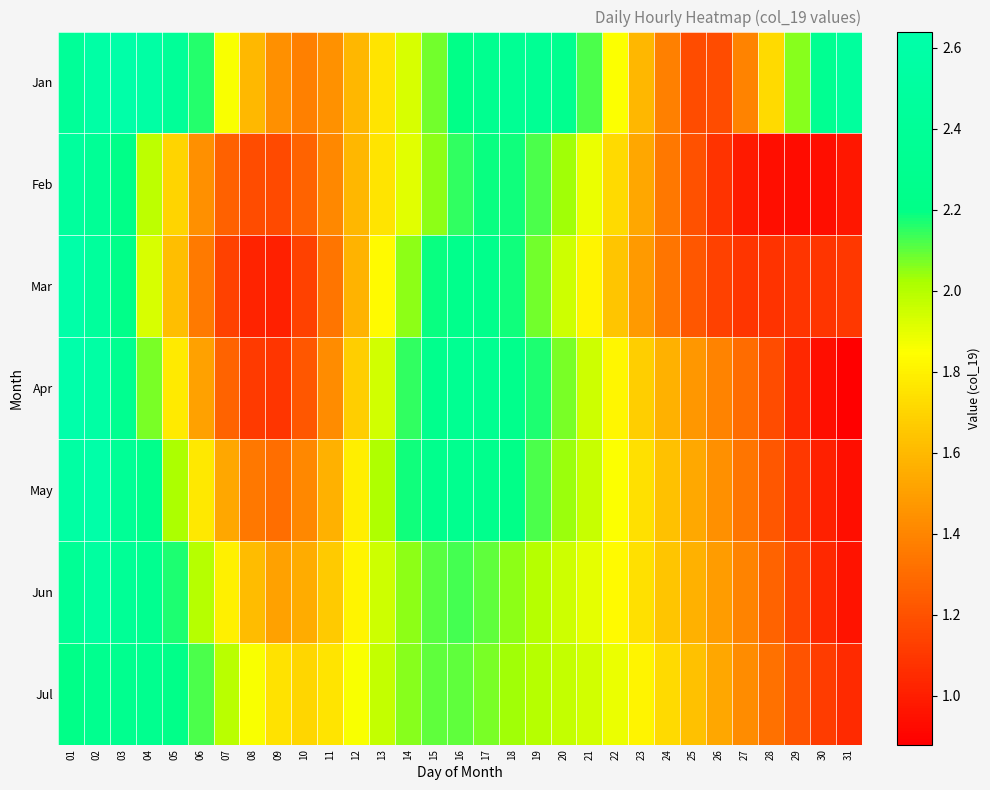

Reading right to left, list all the values displayed in this chart.

Jan: 31=2.5	30=2.3	29=2.1	28=1.7	27=1.4	26=1.2	25=1.2	24=1.4	23=1.6	22=1.9	21=2.1	20=2.3	19=2.4	18=2.4	17=2.3	16=2.2	15=2.1	14=1.9	13=1.8	12=1.6	11=1.4	10=1.4	09=1.4	08=1.6	07=1.9	06=2.2	05=2.4	04=2.6	03=2.6	02=2.6	01=2.4
Feb: 31=1.0	30=0.9	29=0.9	28=0.9	27=1.0	26=1.1	25=1.2	24=1.4	23=1.5	22=1.7	21=1.9	20=2.0	19=2.1	18=2.2	17=2.2	16=2.1	15=2.0	14=1.9	13=1.8	12=1.6	11=1.4	10=1.3	09=1.2	08=1.2	07=1.3	06=1.4	05=1.7	04=2.0	03=2.2	02=2.4	01=2.5
Mar: 31=1.1	30=1.1	29=1.1	28=1.1	27=1.1	26=1.1	25=1.2	24=1.3	23=1.5	22=1.6	21=1.8	20=1.9	19=2.1	18=2.2	17=2.2	16=2.3	15=2.2	14=2.0	13=1.8	12=1.6	11=1.3	10=1.1	09=1.0	08=1.0	07=1.1	06=1.4	05=1.6	04=1.9	03=2.2	02=2.5	01=2.6
Apr: 31=0.9	30=0.9	29=1.0	28=1.2	27=1.3	26=1.4	25=1.5	24=1.6	23=1.7	22=1.8	21=1.9	20=2.1	19=2.2	18=2.3	17=2.3	16=2.3	15=2.3	14=2.1	13=1.9	12=1.7	11=1.4	10=1.2	09=1.1	08=1.1	07=1.3	06=1.5	05=1.8	04=2.1	03=2.3	02=2.6	01=2.6
May: 31=0.9	30=1.0	29=1.1	28=1.2	27=1.3	26=1.4	25=1.5	24=1.6	23=1.7	22=1.9	21=2.0	20=2.0	19=2.1	18=2.2	17=2.3	16=2.3	15=2.3	14=2.2	13=2.0	12=1.8	11=1.6	10=1.4	09=1.3	08=1.4	07=1.5	06=1.8	05=2.0	04=2.2	03=2.4	02=2.6	01=2.5
Jun: 31=1.0	30=1.0	29=1.1	28=1.3	27=1.4	26=1.5	25=1.6	24=1.6	23=1.7	22=1.8	21=1.9	20=1.9	19=2.0	18=2.0	17=2.1	16=2.1	15=2.1	14=2.0	13=1.9	12=1.8	11=1.7	10=1.6	09=1.5	08=1.6	07=1.8	06=2.0	05=2.2	04=2.3	03=2.4	02=2.5	01=2.4
Jul: 31=1.1	30=1.1	29=1.2	28=1.3	27=1.4	26=1.5	25=1.6	24=1.7	23=1.8	22=1.9	21=1.9	20=2.0	19=2.0	18=2.0	17=2.1	16=2.1	15=2.1	14=2.1	13=2.0	12=1.9	11=1.8	10=1.7	09=1.8	08=1.9	07=2.0	06=2.1	05=2.2	04=2.3	03=2.3	02=2.3	01=2.2